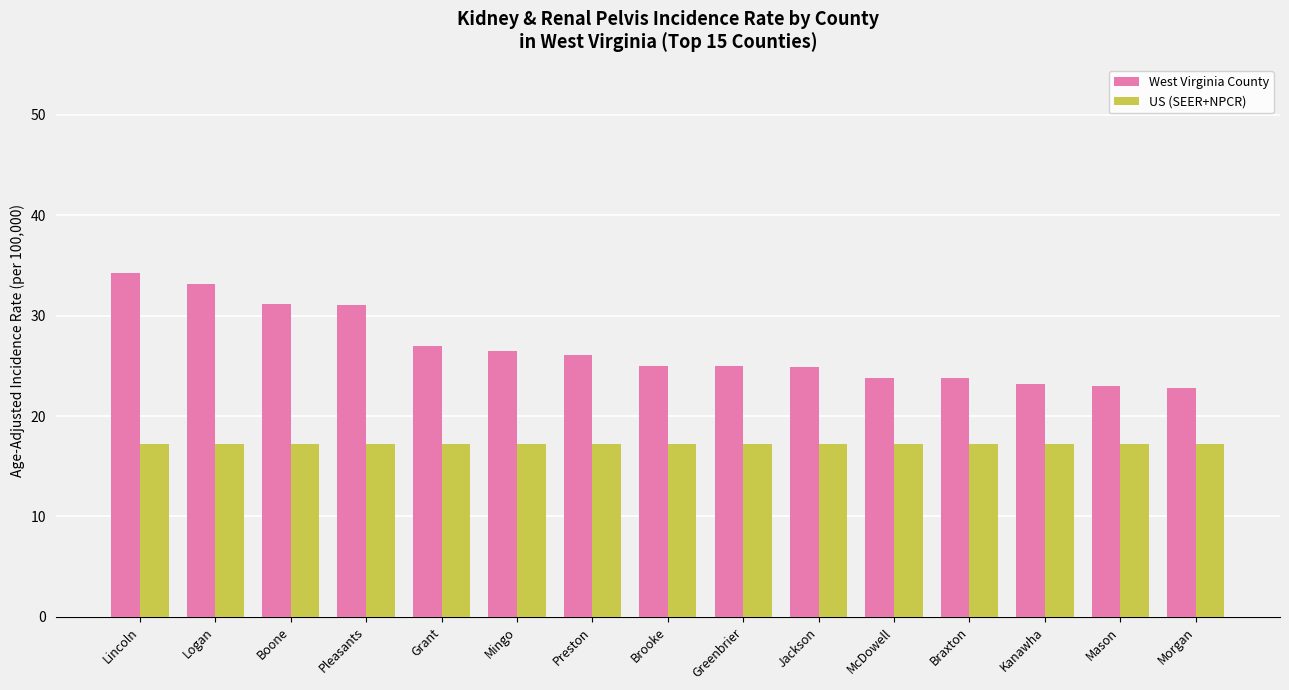

What value does the US (SEER+NPCR) series have at Mingo?

17.2